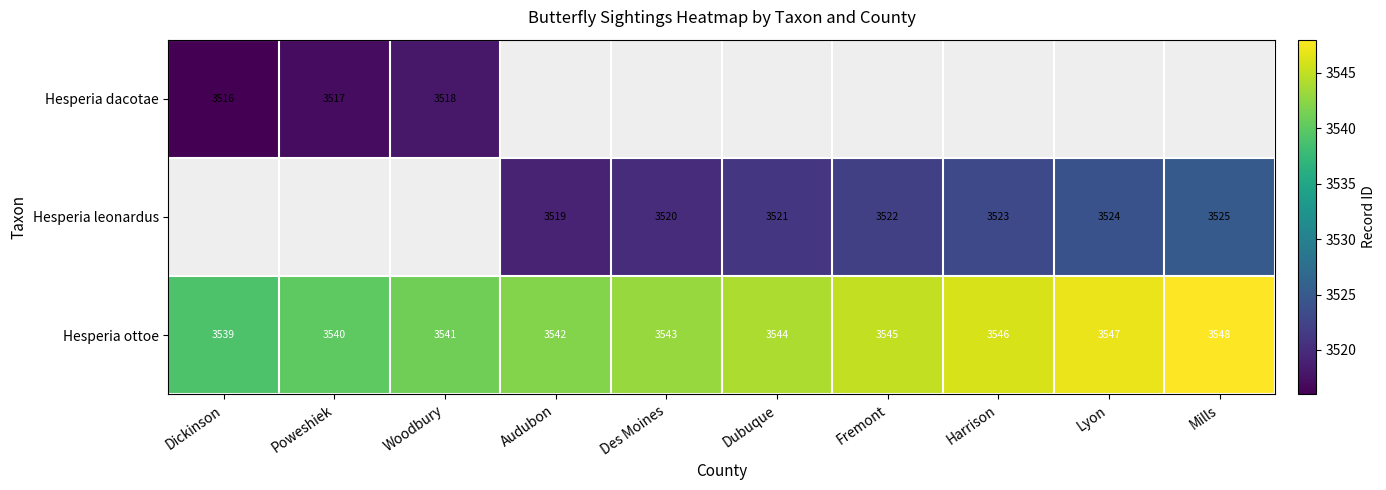

Between Fremont and Harrison, which is larger?

Harrison